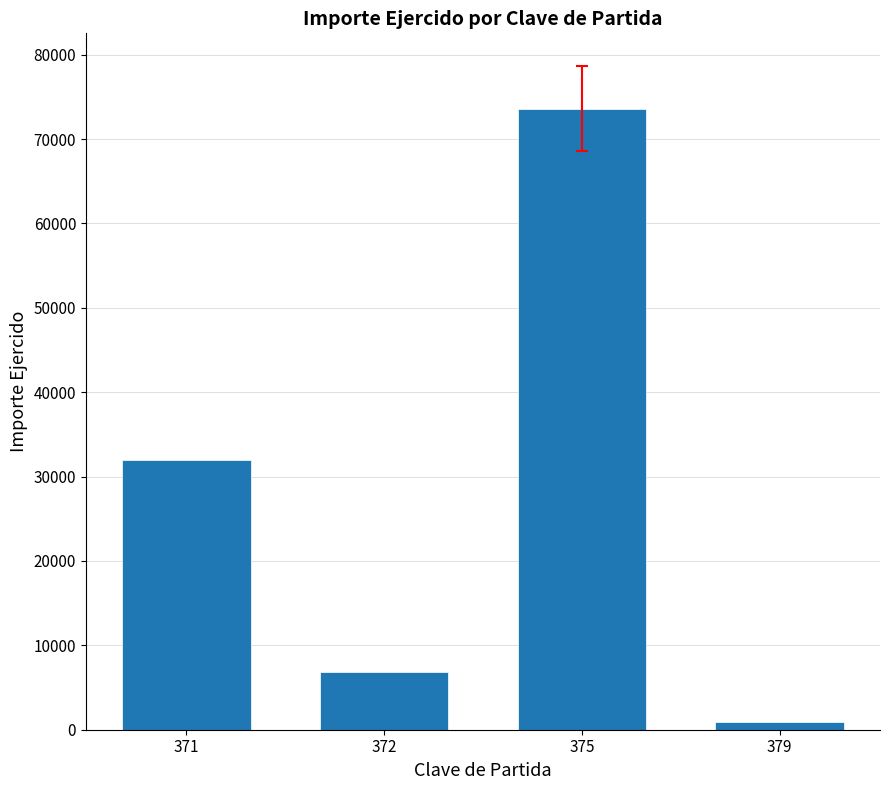

What is the value of the 1st bar from the left?

31957.0